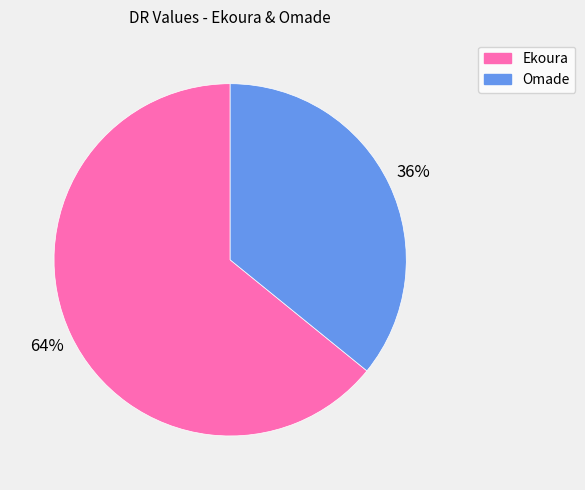

What is the largest slice in the pie chart?

Ekoura